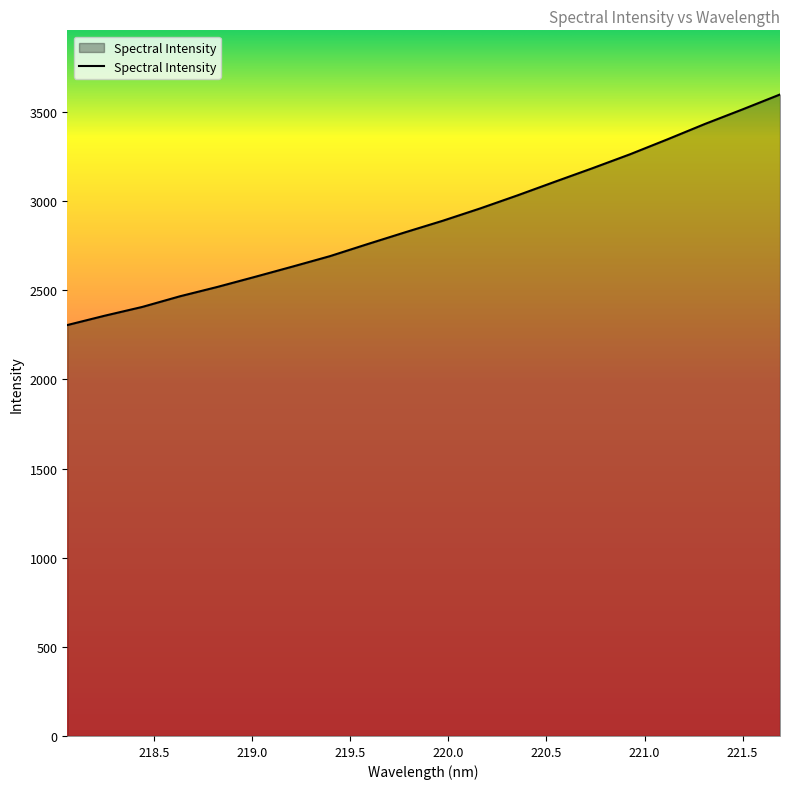

What is the difference between the maximum and minimum values?

1293.4